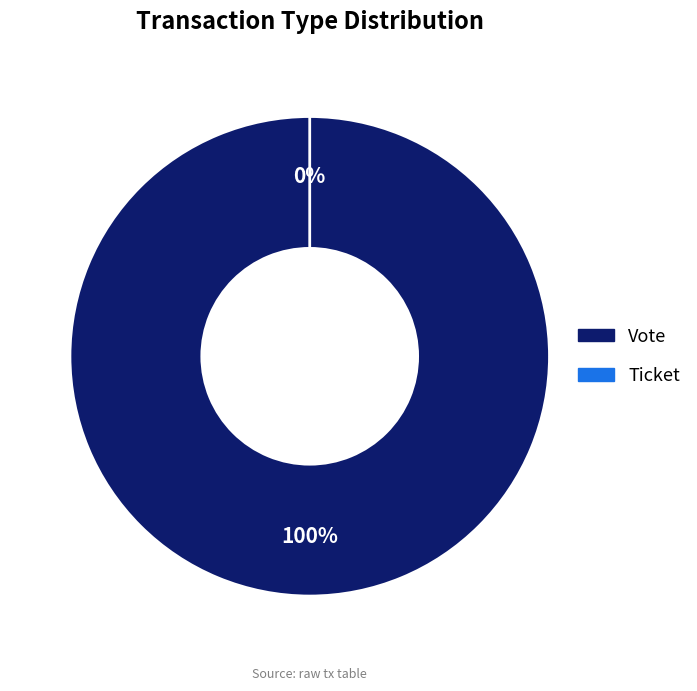

How many segments does this pie chart have?

2